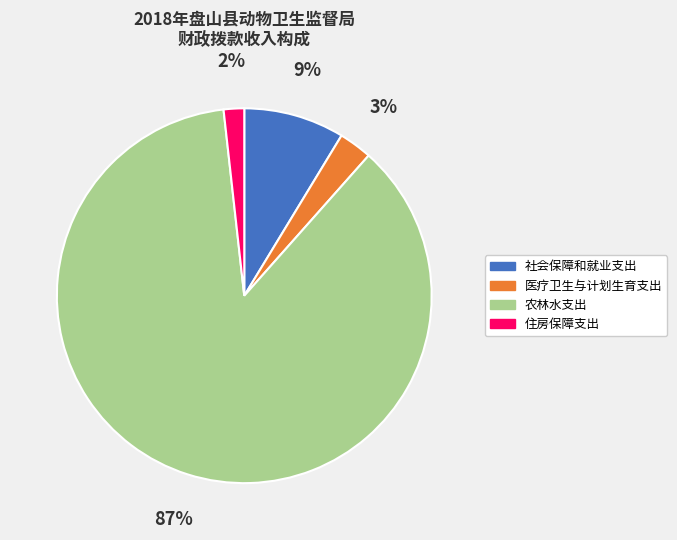

What percentage is the 住房保障支出 slice, to the nearest percent?

2%